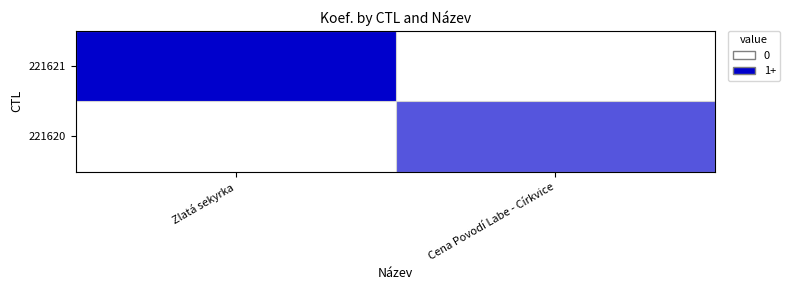

Reading left to right, extract all data points from this chart.

221621: Zlatá sekyrka=3	Cena Povodí Labe - Církvice=0
221620: Zlatá sekyrka=0	Cena Povodí Labe - Církvice=2